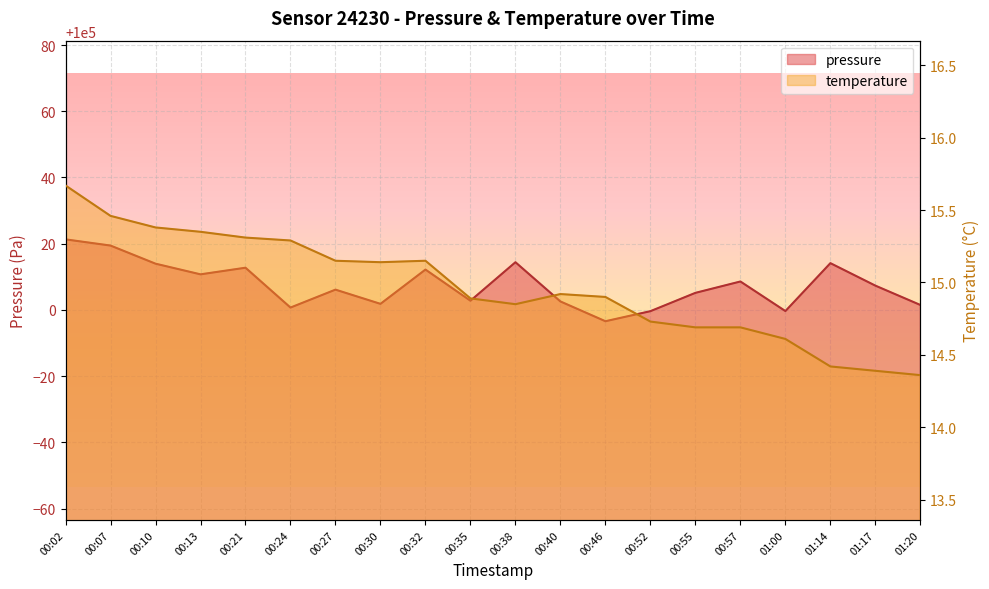

Where is temperature nearest to the value 15?

00:40